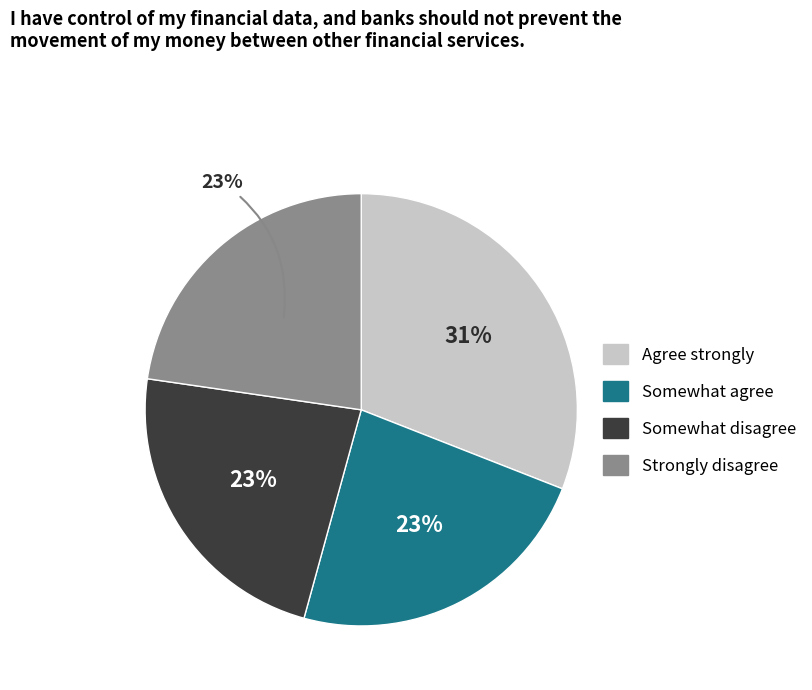

To the nearest percent, what is the difference between the largest and smallest slice percentages?

8%